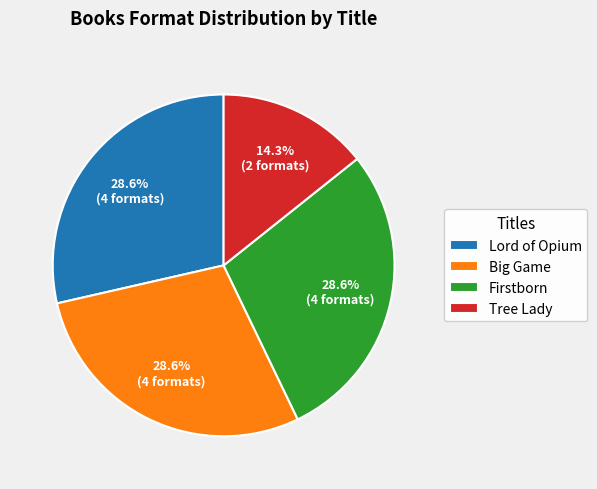

To the nearest percent, what is the combined percentage of Lord of Opium and Big Game?

57%